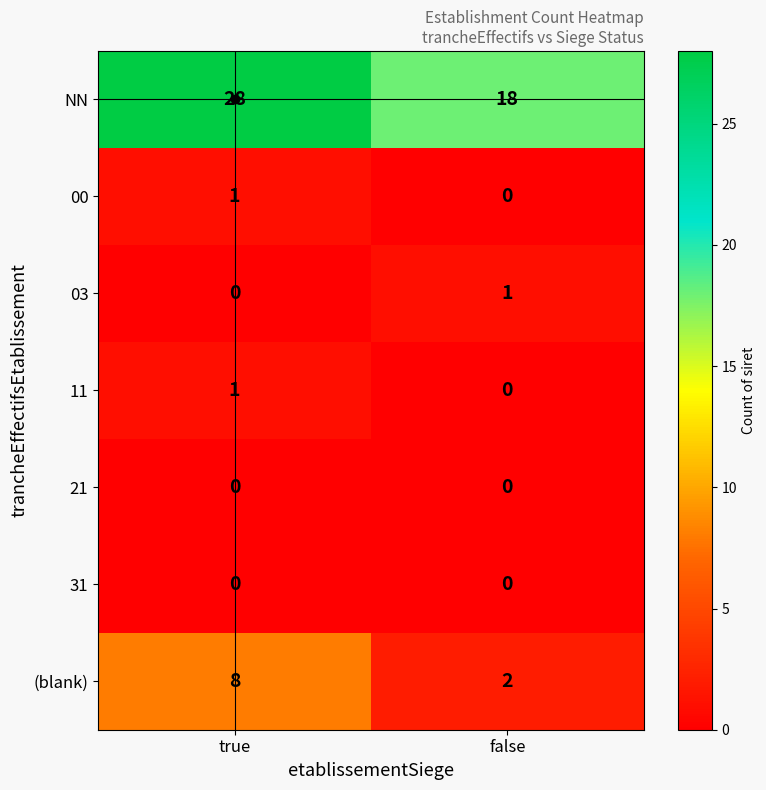

What is the average value of the NN series?

23